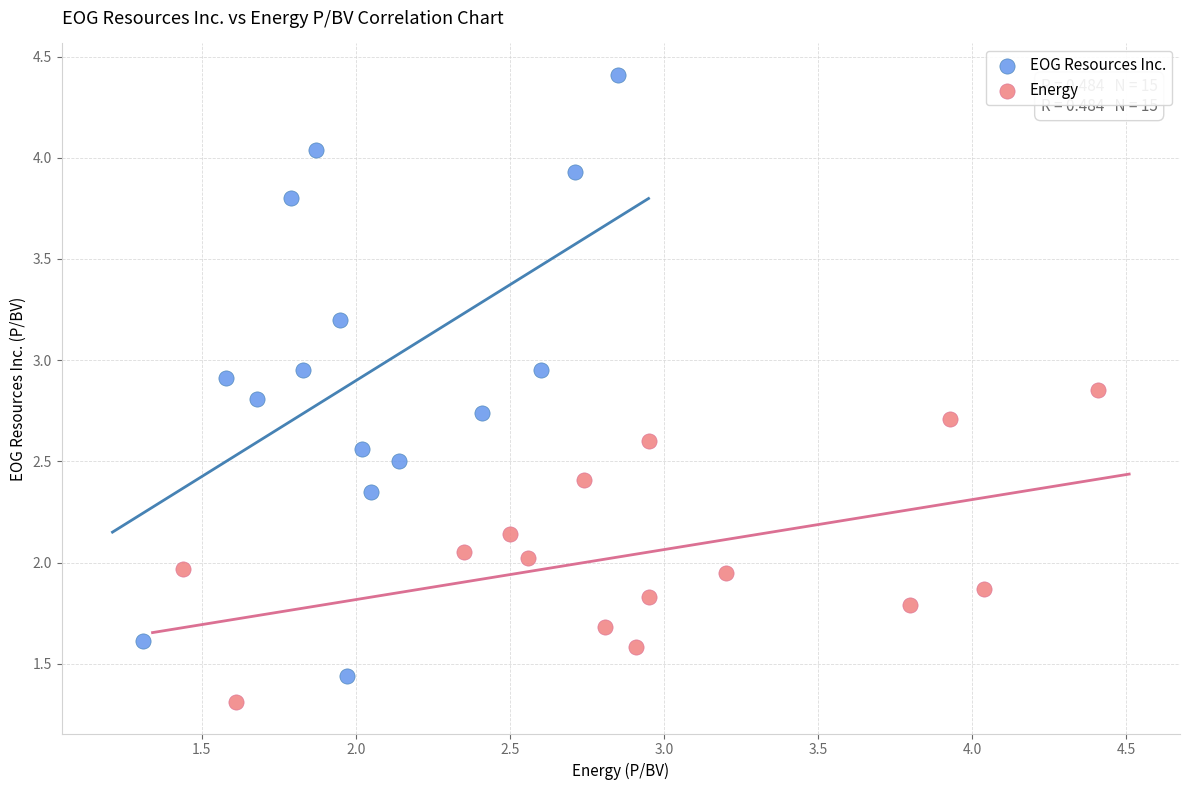

Which series reaches the maximum Y coordinate?

EOG Resources Inc.